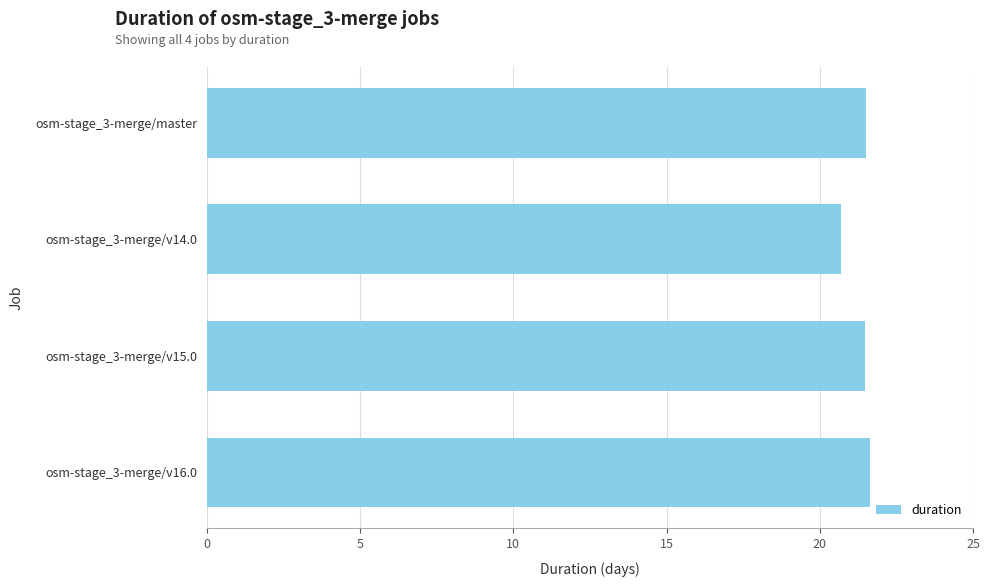

Count the number of data series in this chart.

1